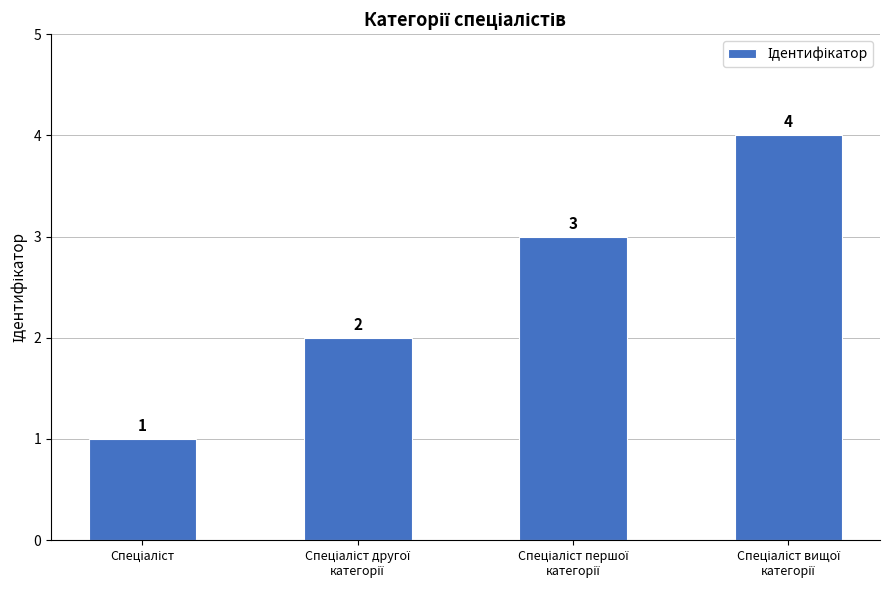

How many values are between 2 and 4?

3